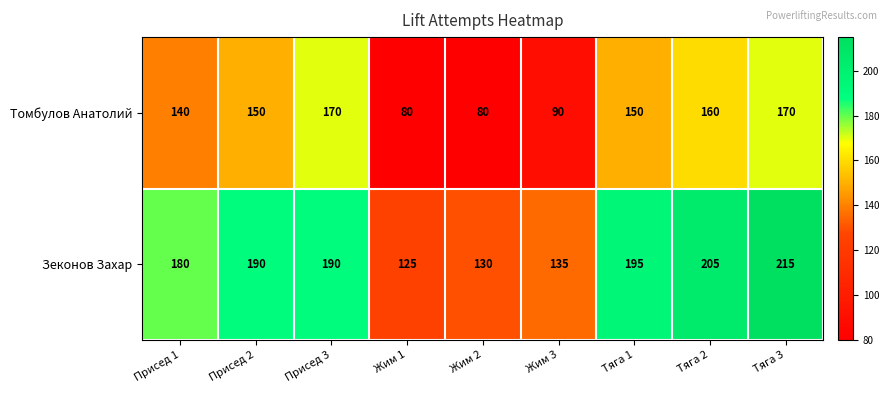

Reading left to right, list all the values displayed in this chart.

Томбулов Анатолий: 140	150	170	80	80	90	150	160	170
Зеконов Захар: 180	190	190	125	130	135	195	205	215